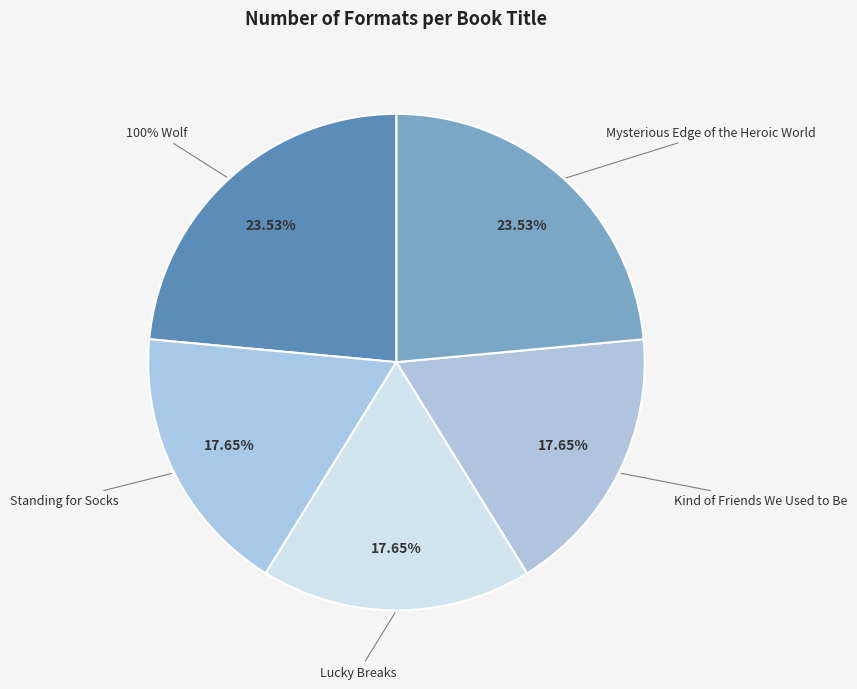

To the nearest percent, what percentage of the pie is Kind of Friends We Used to Be?

18%